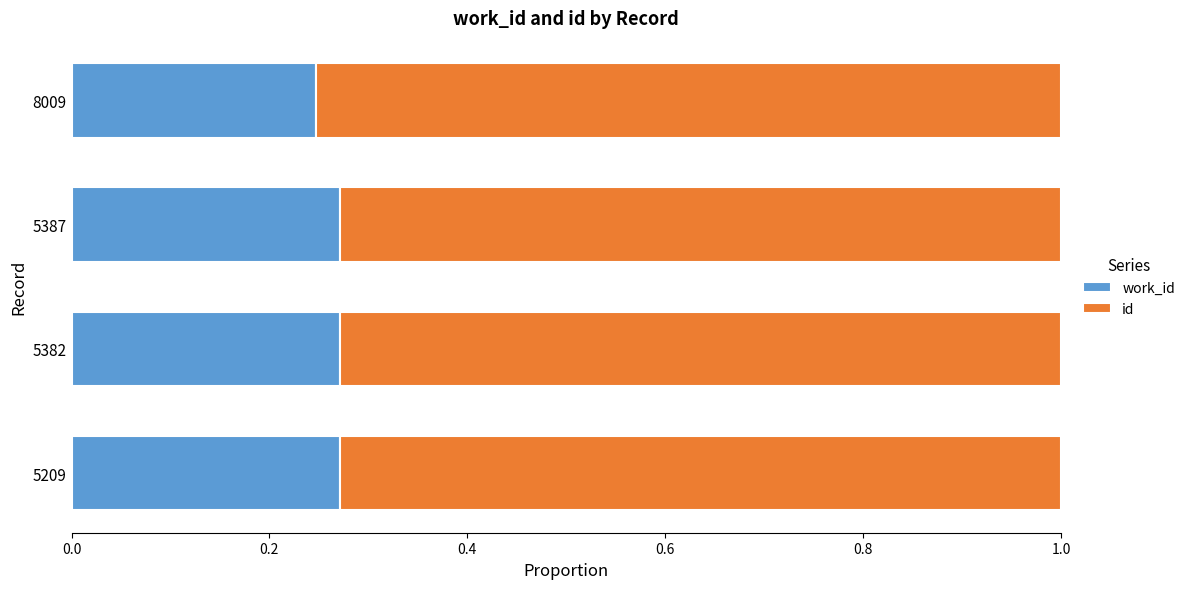

What is the total value across all series at 5387?

1.0